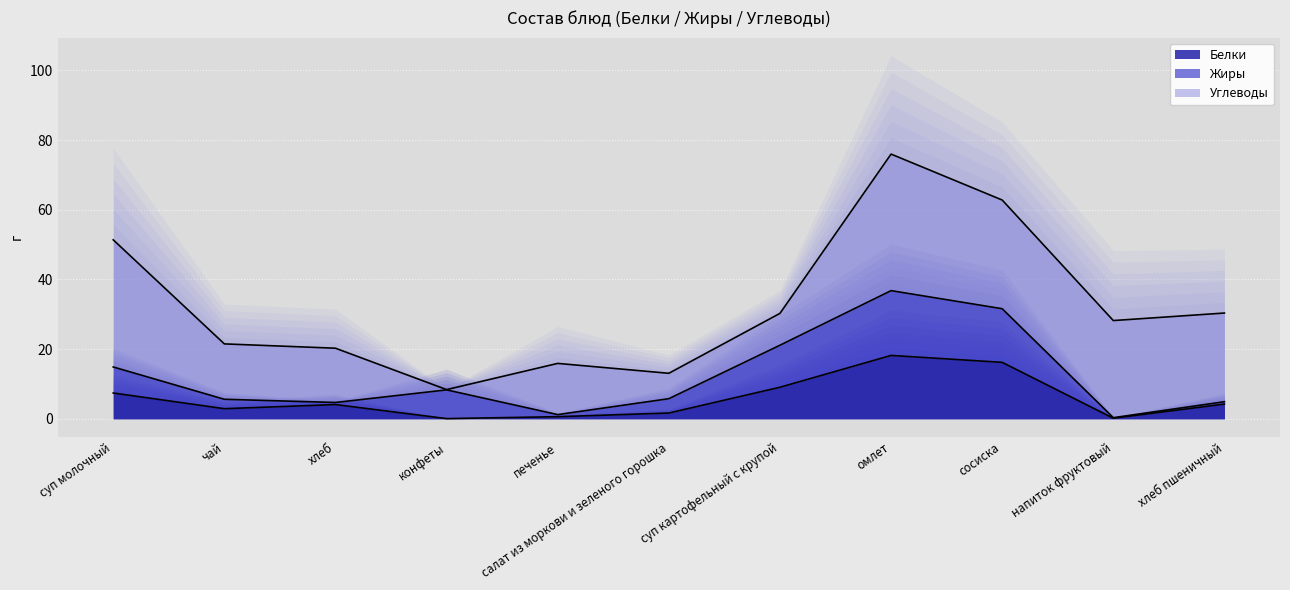

What are all the series names shown in the legend?

Белки, Жиры, Углеводы